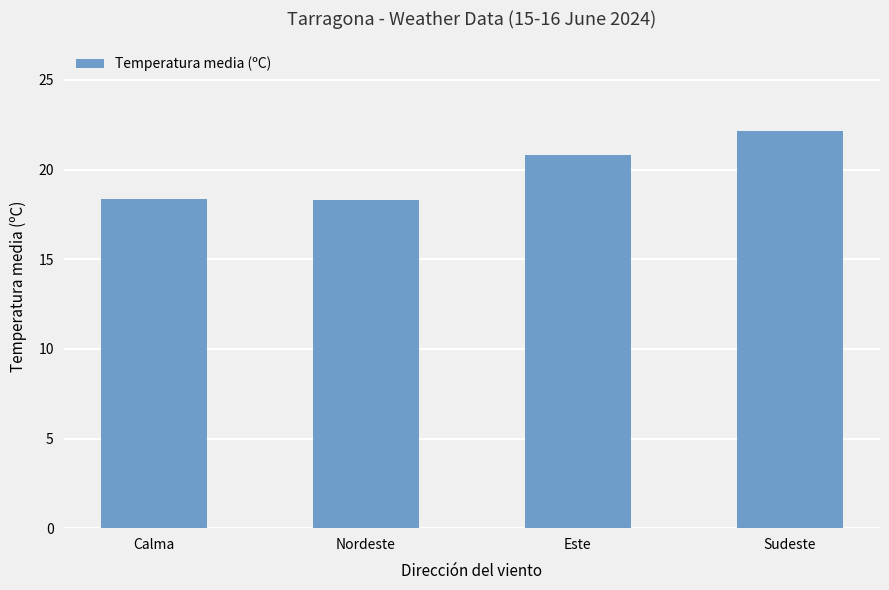

The value at Sudeste is 22.1. True or false?

True